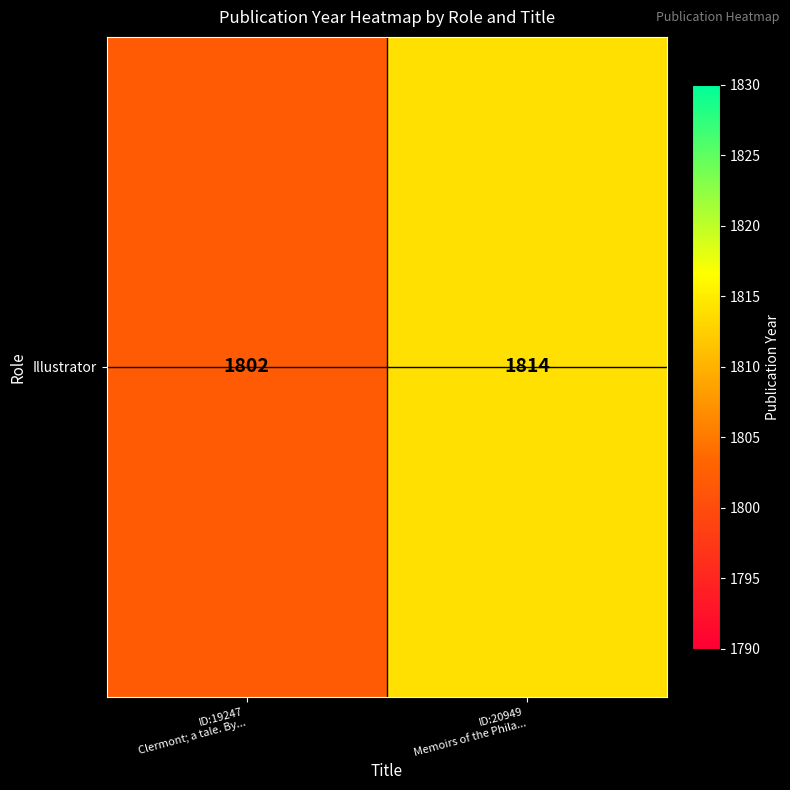

Between ID:20949
Memoirs of the Phila... and ID:19247
Clermont; a tale. By..., which is larger?

ID:20949
Memoirs of the Phila...